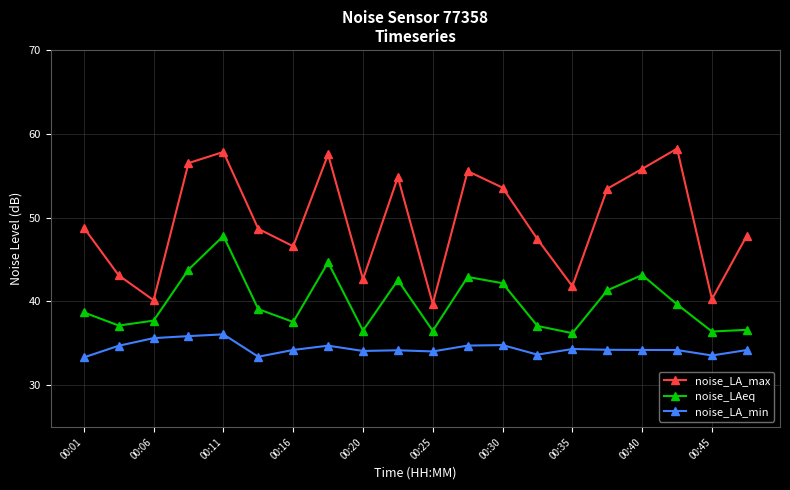

Which series has the largest total across all categories?

noise_LA_max